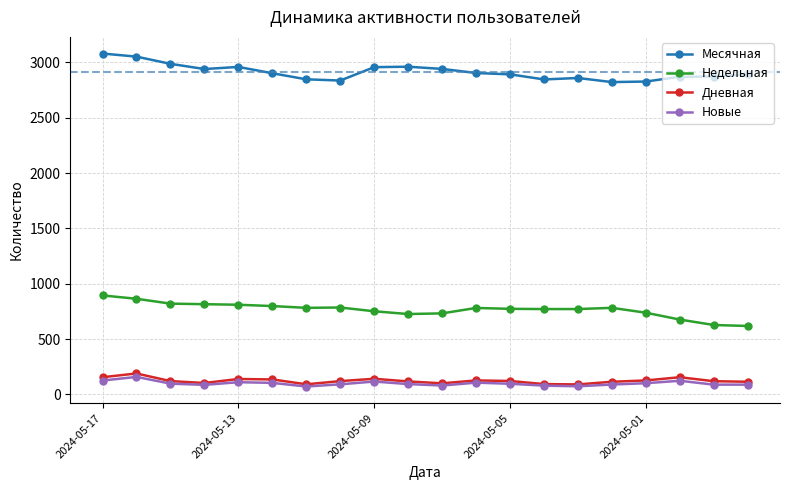

True or false: Месячная and Дневная cross at least once.

False